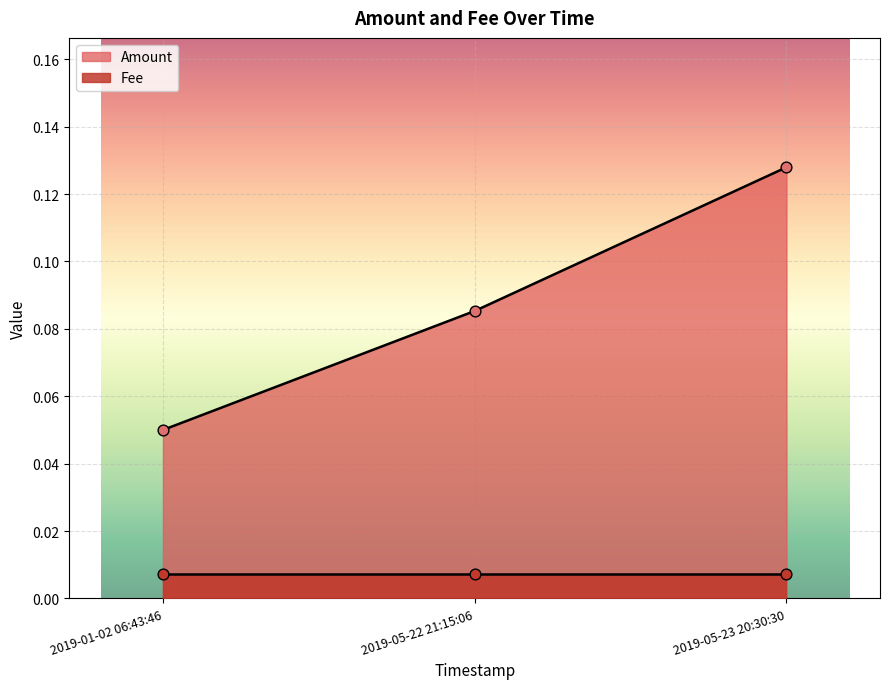

The Amount series shows 0.2 at 2019-05-23 20:30:30. True or false?

False